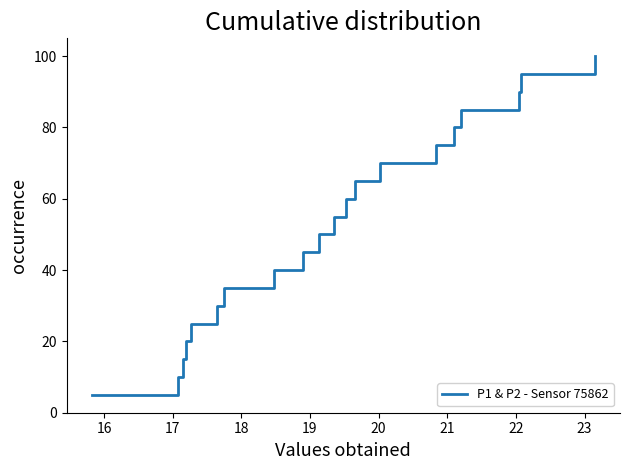

What is the greatest value displayed?

100.0